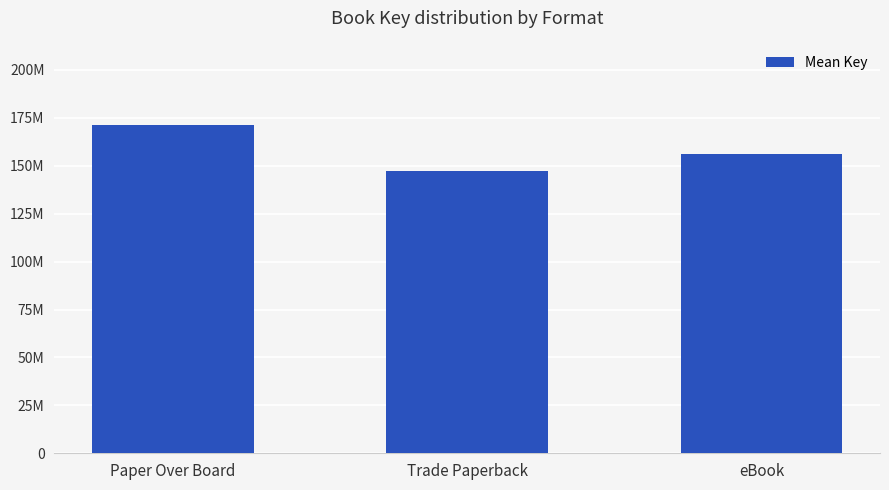

Does the chart contain any negative values?

No